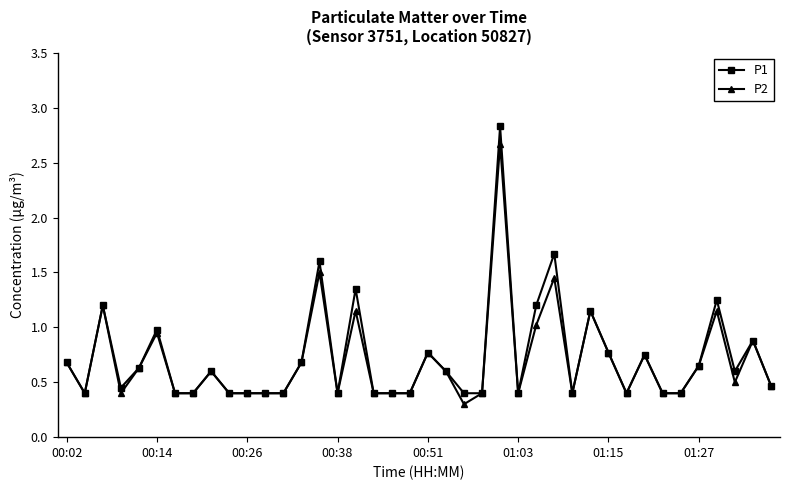

What is the difference between the second highest and second lowest values in the P1 series?

1.3